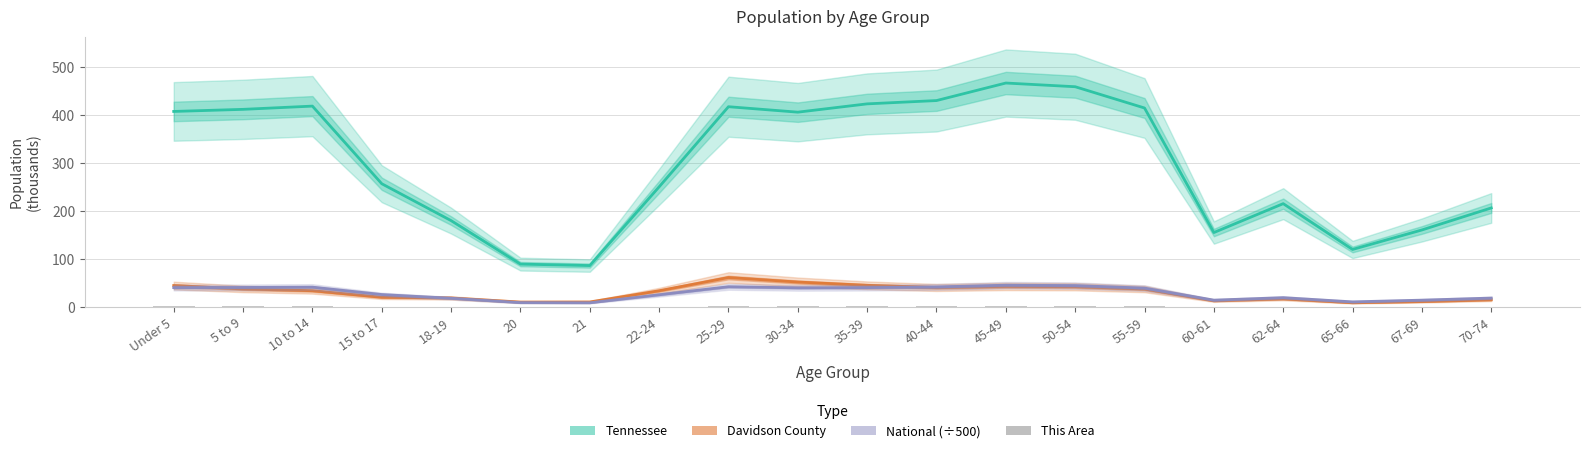

Reading left to right, extract all data points from this chart.

Tennessee: Under 5=407.8	5 to 9=412.2	10 to 14=418.9	15 to 17=257.1	18-19=180.1	20=89.4	21=86.4	22-24=250.5	25-29=417.7	30-34=406.3	35-39=423.6	40-44=430.5	45-49=467.1	50-54=459.3	55-59=415.0	60-61=155.2	62-64=215.5	65-66=119.9	67-69=160.6	70-74=206.5
Davidson County: Under 5=44.7	5 to 9=37.6	10 to 14=33.9	15 to 17=20.2	18-19=18.8	20=10.2	21=10.4	22-24=33.8	25-29=61.4	30-34=52.0	35-39=45.1	40-44=40.6	45-49=42.8	50-54=42.3	55-59=37.5	60-61=12.9	62-64=16.9	65-66=8.8	67-69=11.2	70-74=15.0
National (÷500): Under 5=40.4	5 to 9=40.7	10 to 14=41.4	15 to 17=25.9	18-19=18.2	20=9.0	21=8.7	22-24=25.4	25-29=42.2	30-34=39.9	35-39=40.4	40-44=41.8	45-49=45.4	50-54=44.6	55-59=39.3	60-61=14.2	62-64=19.4	65-66=10.6	67-69=14.2	70-74=18.6
This Area: Under 5=1.2	5 to 9=1.1	10 to 14=1.0	15 to 17=0.6	18-19=0.4	20=0.2	21=0.2	22-24=0.8	25-29=1.5	30-34=1.4	35-39=1.1	40-44=1.2	45-49=1.2	50-54=1.3	55-59=1.2	60-61=0.4	62-64=0.6	65-66=0.3	67-69=0.4	70-74=0.6